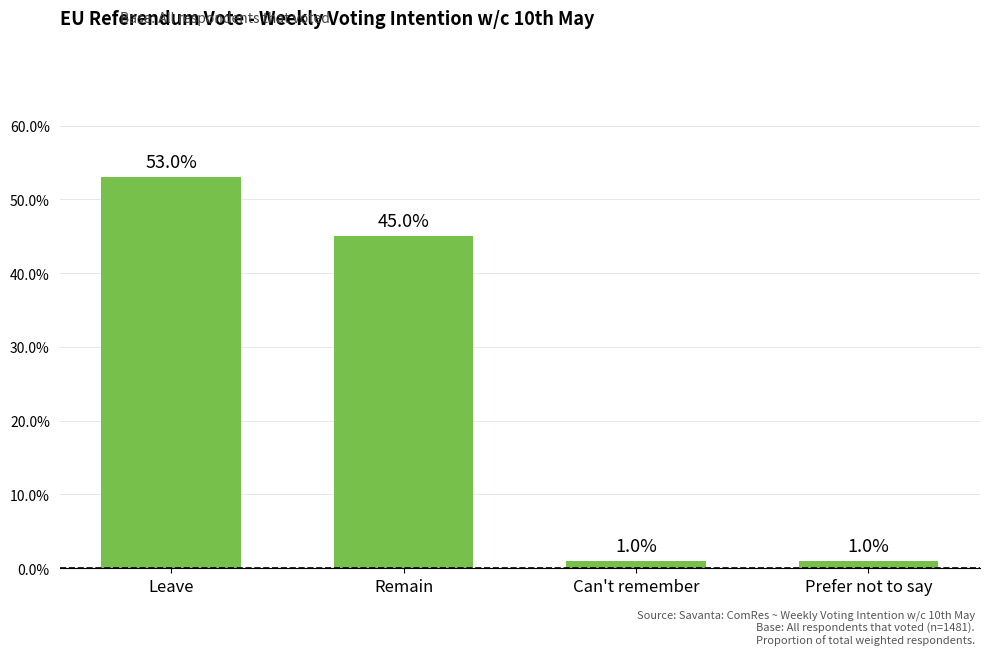

Does the chart contain any negative values?

No